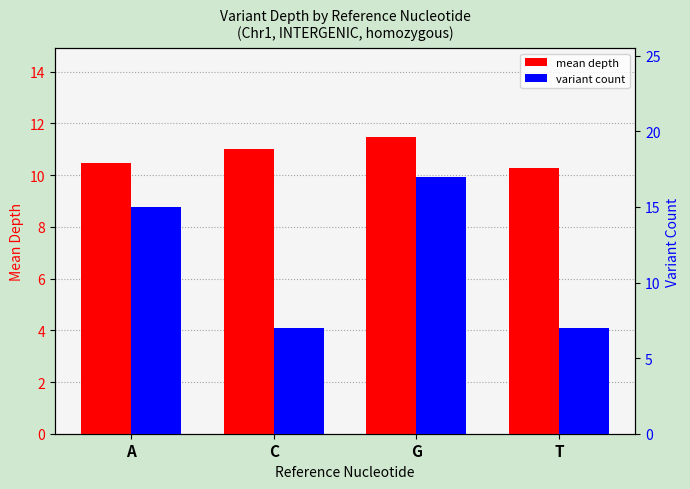

What is the average value of the mean depth series?

10.8